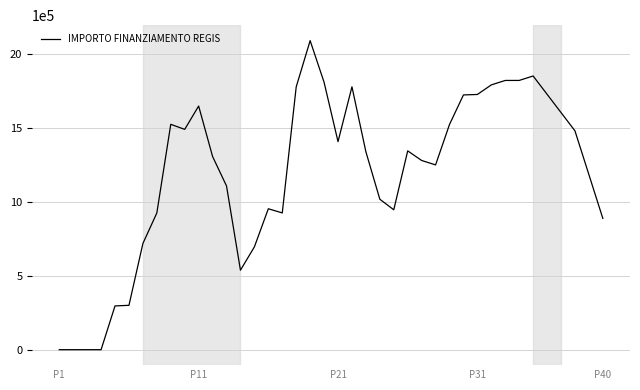

What is the greatest value displayed?

2092083.4